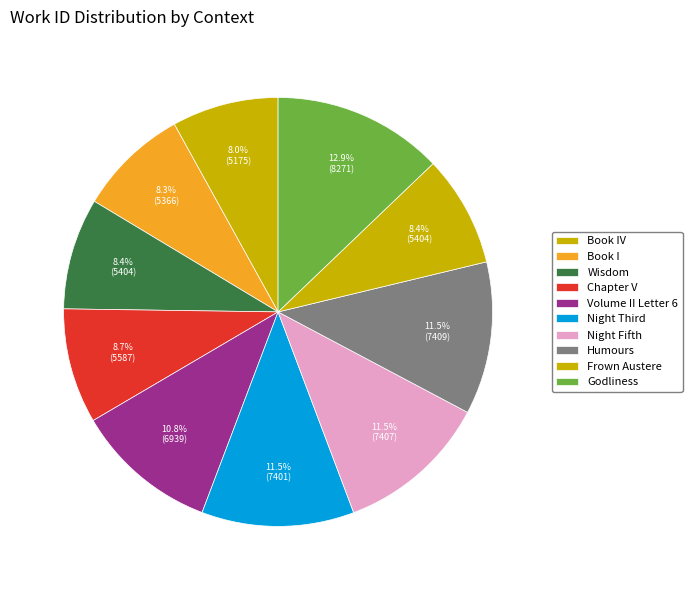

Which category has the smallest portion of the pie?

Book IV